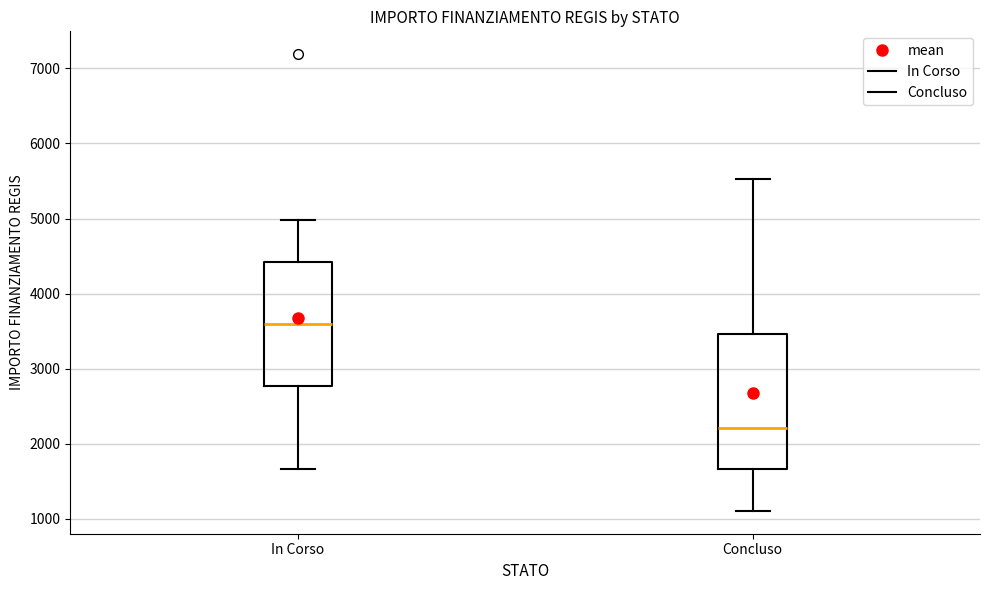

Where is the upper edge of the box for In Corso on the y-axis? The values are not printed on the chart, so give them approximately, as read against the axis.

4400